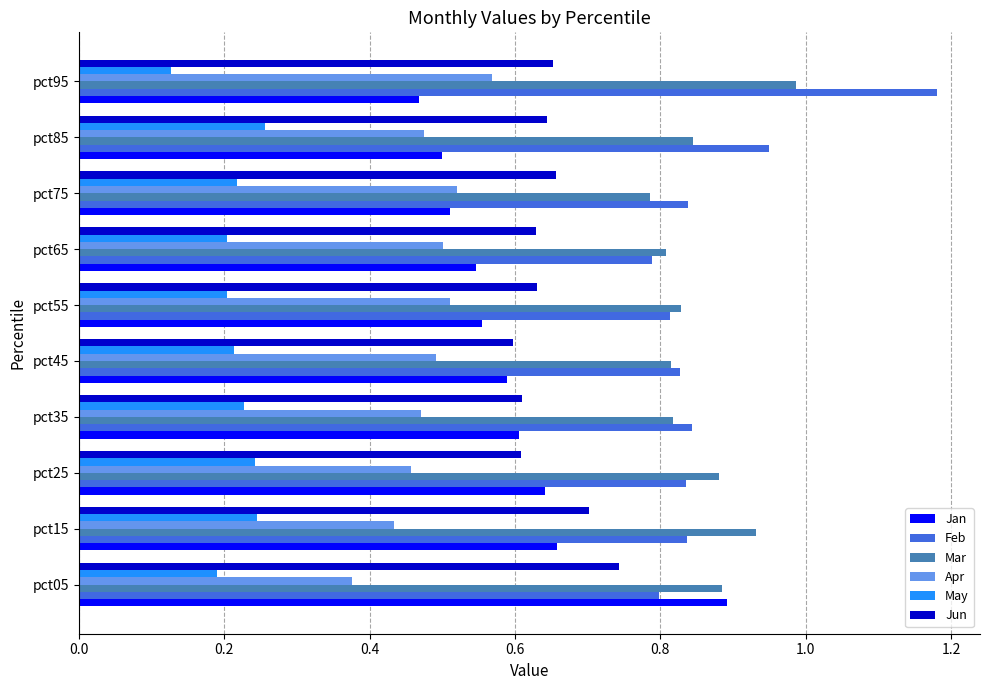

Which category has the lowest value across all series?

pct95